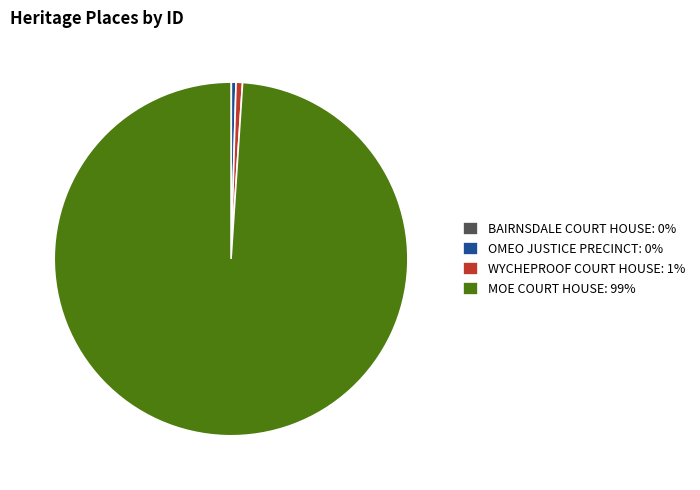

True or false: WYCHEPROOF COURT HOUSE: 1% accounts for 11% of the total.

False